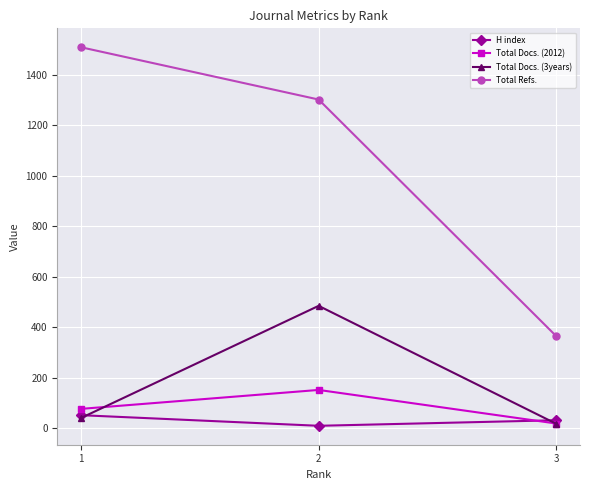

Count the number of categories in the chart.

3